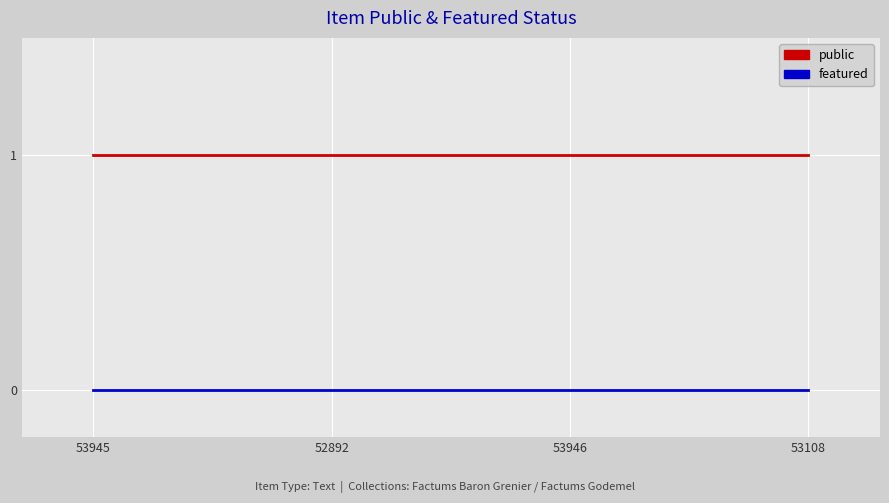

What position from the right is 53108?

1